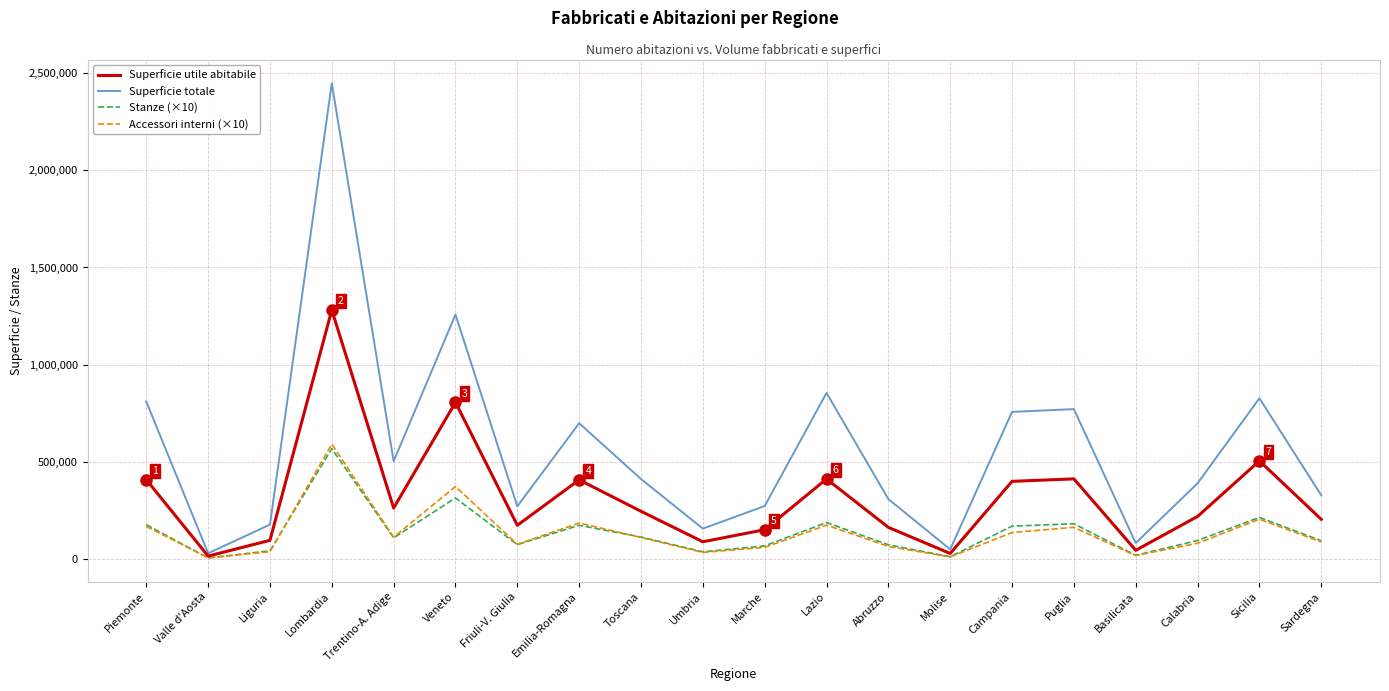

True or false: Stanze (×10) and Superficie totale intersect in this chart.

False